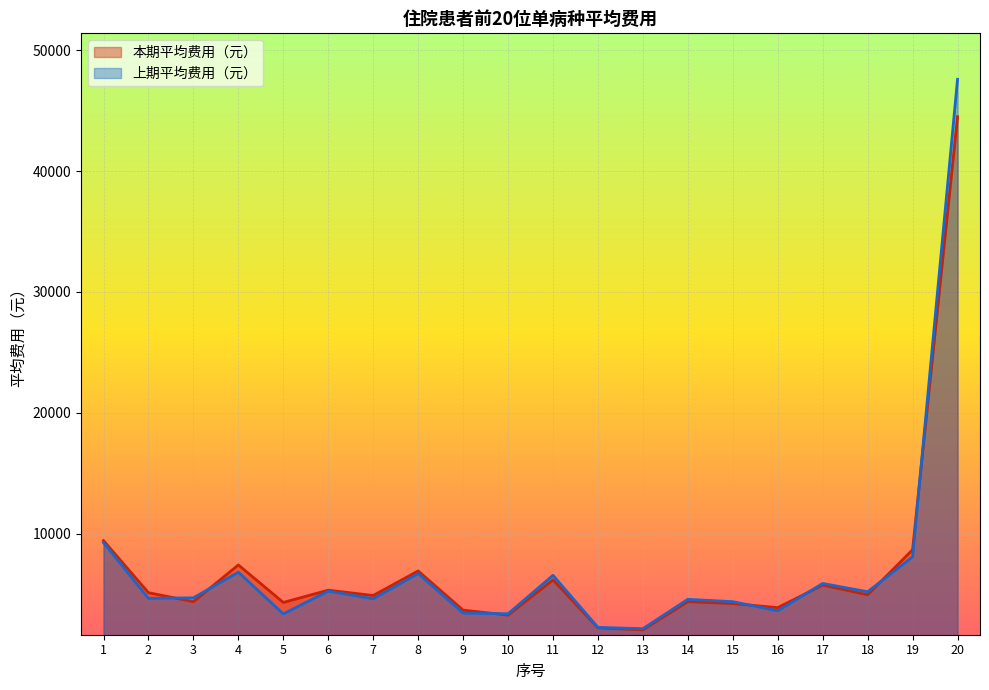

Reading left to right, extract all data points from this chart.

本期平均费用（元）: 9413.1	5103.0	4356.7	7400.2	4296.0	5310.1	4868.7	6903.4	3660.4	3246.1	6167.3	2190.5	2029.3	4360.2	4203.2	3866.0	5732.5	4928.7	8655.0	44503.5
上期平均费用（元）: 9247.5	4630.8	4679.3	6798.5	3348.6	5234.7	4601.8	6688.8	3418.4	3358.1	6542.1	2230.1	2124.5	4554.4	4359.2	3606.6	5868.0	5180.9	8072.9	47599.2